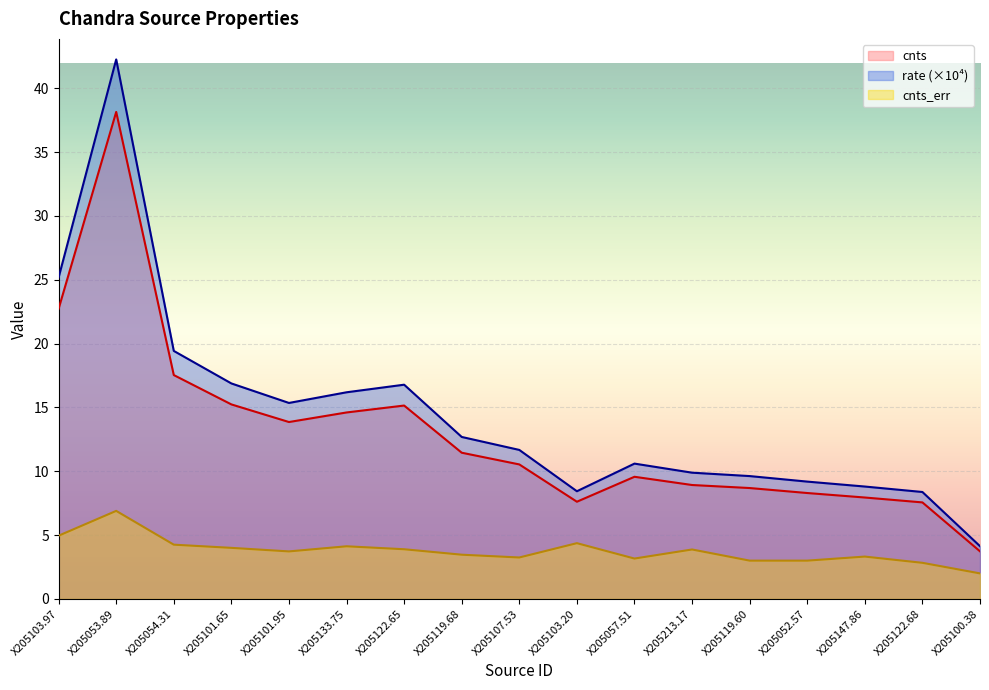

True or false: rate and cnts cross at least once.

False